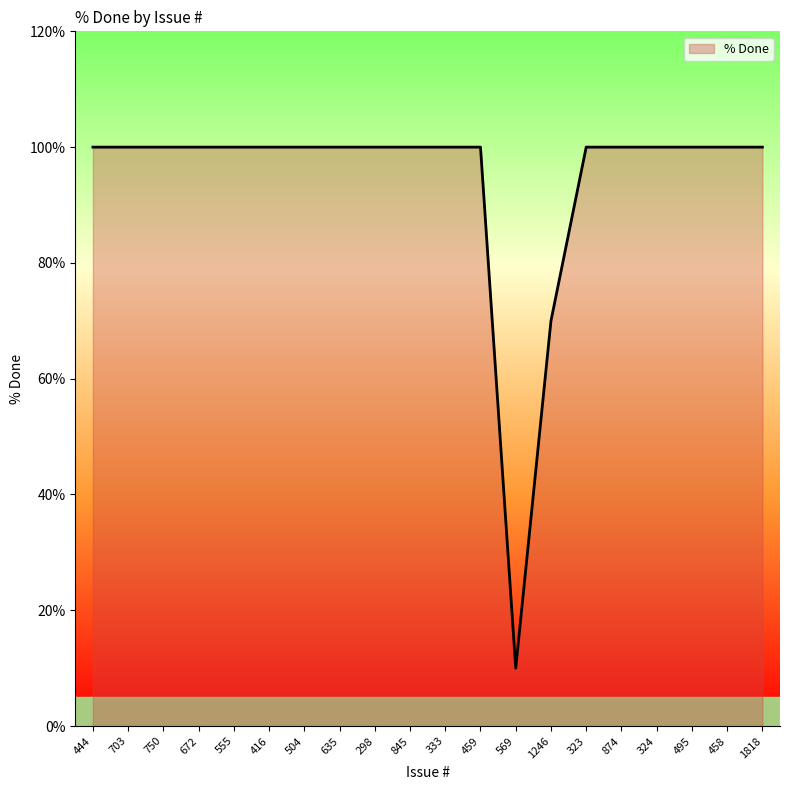

Reading left to right, extract all data points from this chart.

444=100	703=100	750=100	672=100	555=100	416=100	504=100	635=100	298=100	845=100	333=100	459=100	569=10	1246=70	323=100	874=100	324=100	495=100	458=100	1818=100